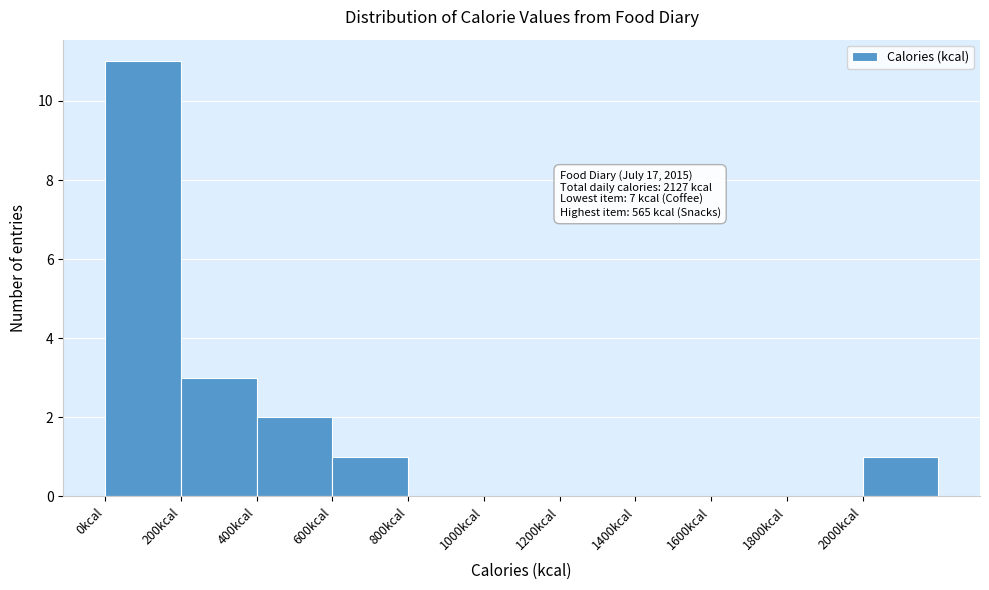

Over which range of the x-axis is the bar tallest?

0 to 200